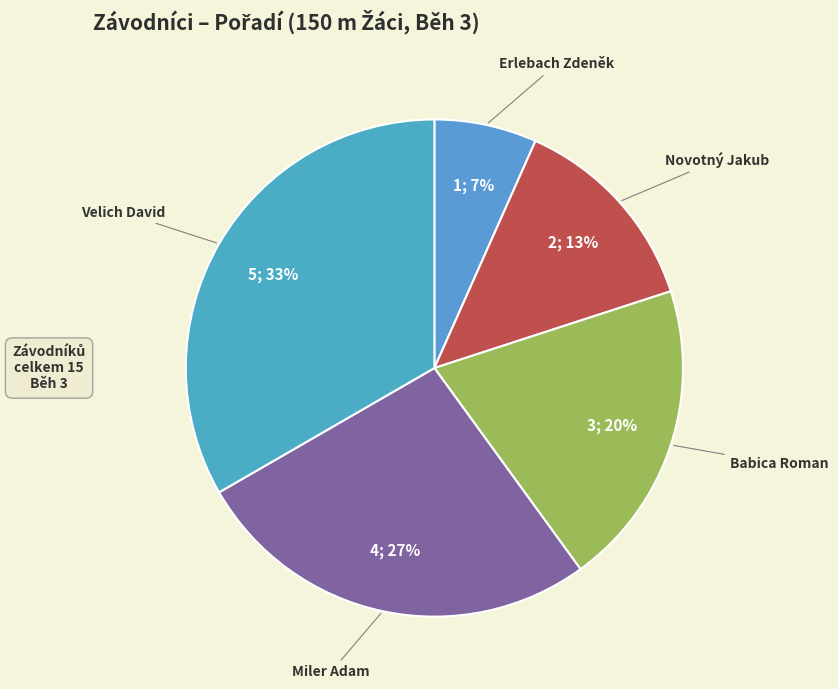

How many slices are in this pie chart?

5